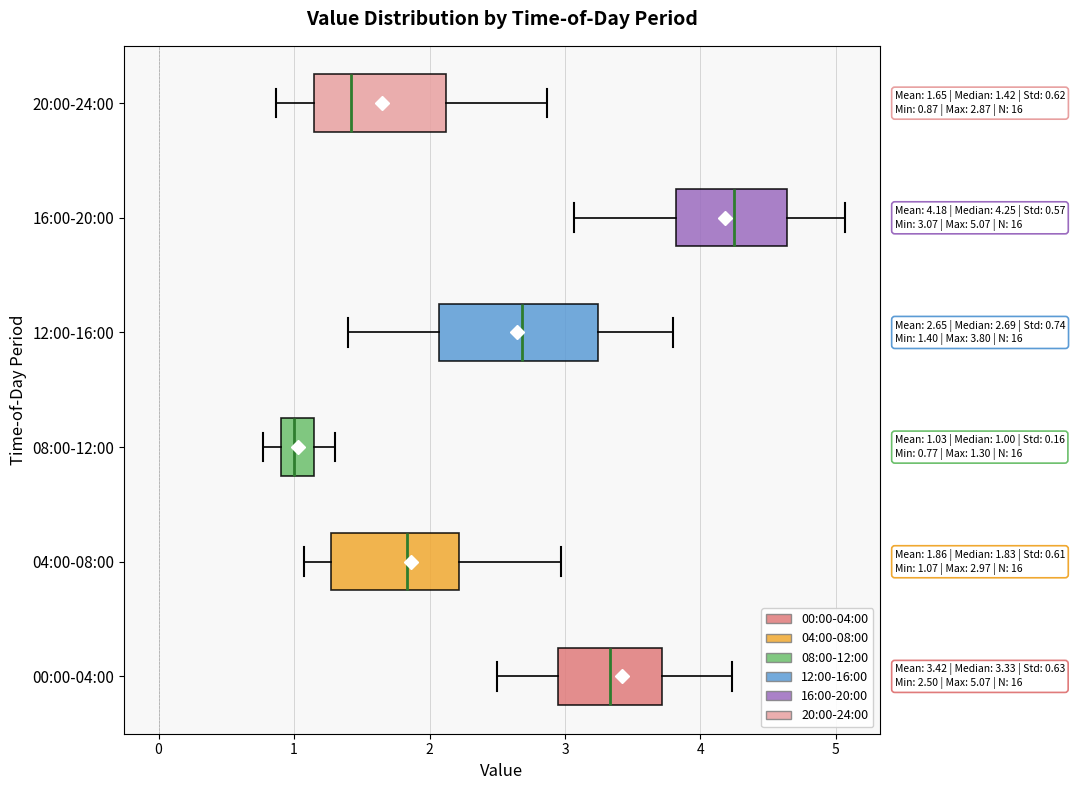

Which box's median line is the furthest to the left?

08:00-12:00